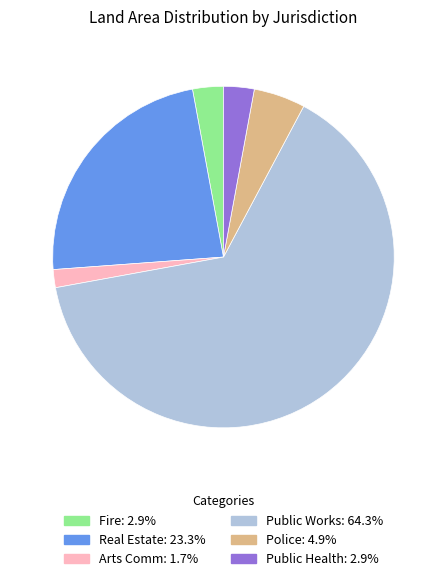

The Public Works slice represents 75% of the pie. True or false?

False